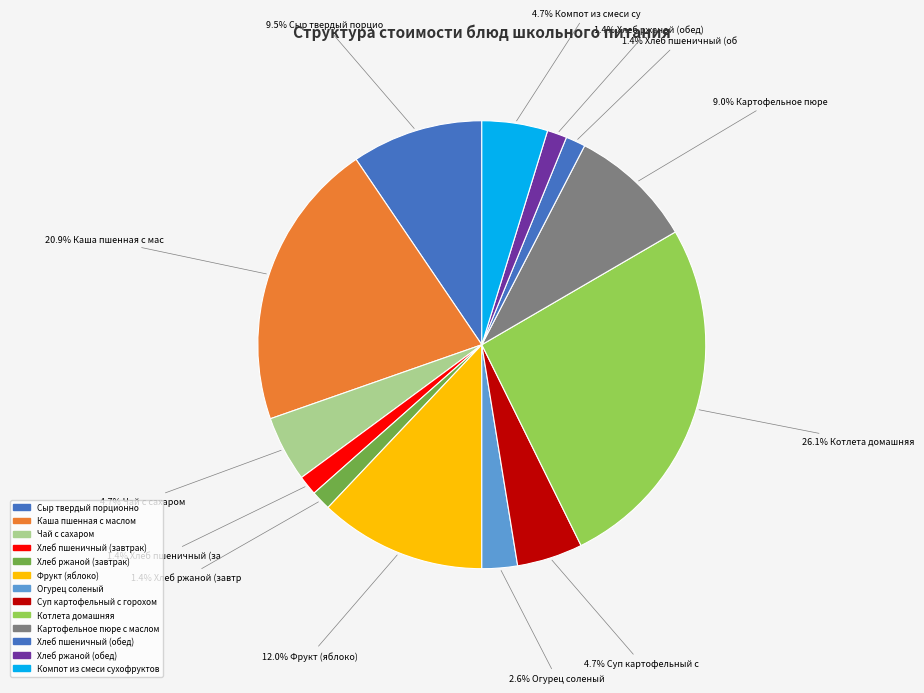

Is the sum of Суп картофельный с горохом and Хлеб пшеничный (завтрак) greater than half?

No